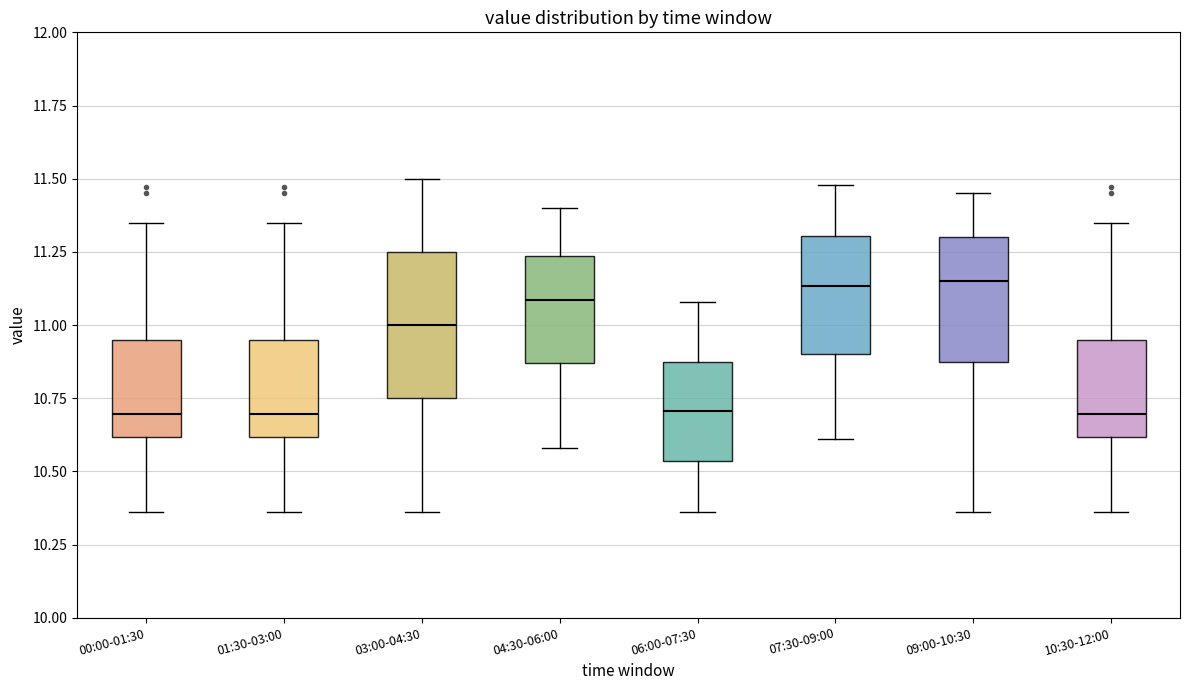

Where is the upper edge of the box for 01:30-03:00 on the y-axis? The values are not printed on the chart, so give them approximately, as read against the axis.

10.95